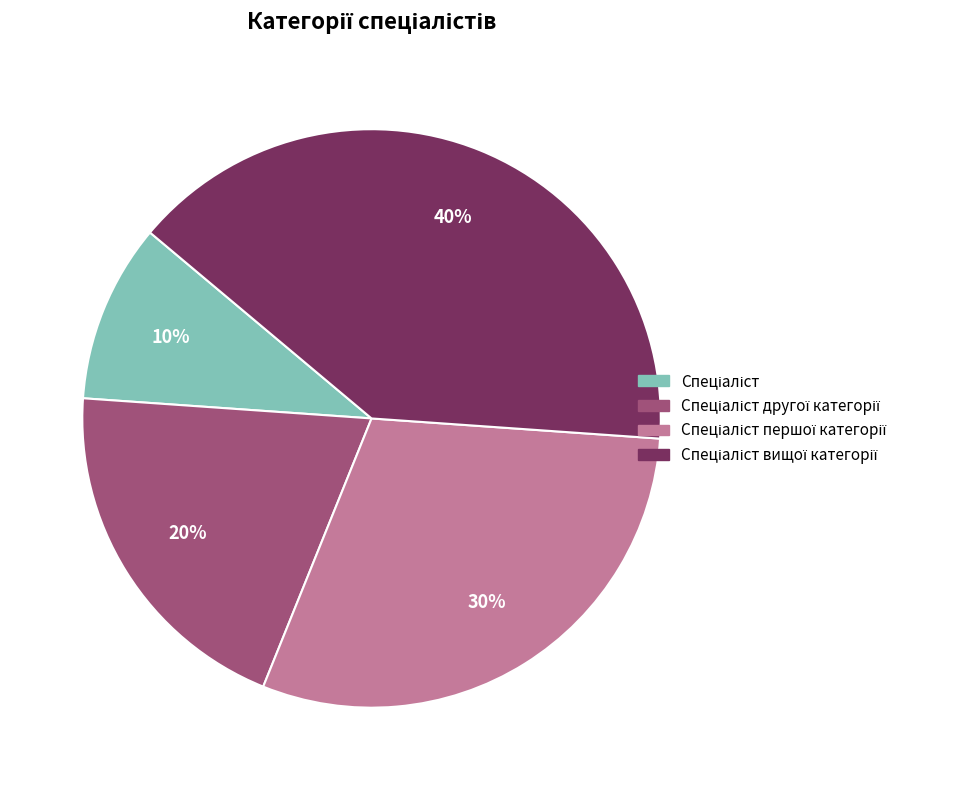

Is there a majority slice in this chart?

No